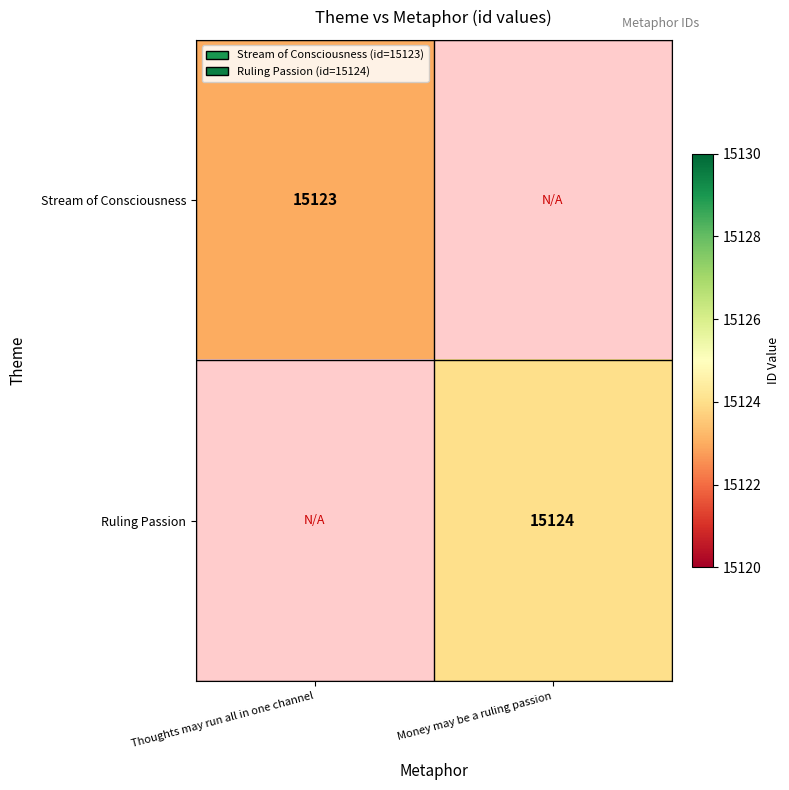

True or false: Stream of Consciousness has a value of 15123 at Thoughts may run all in one channel.

True